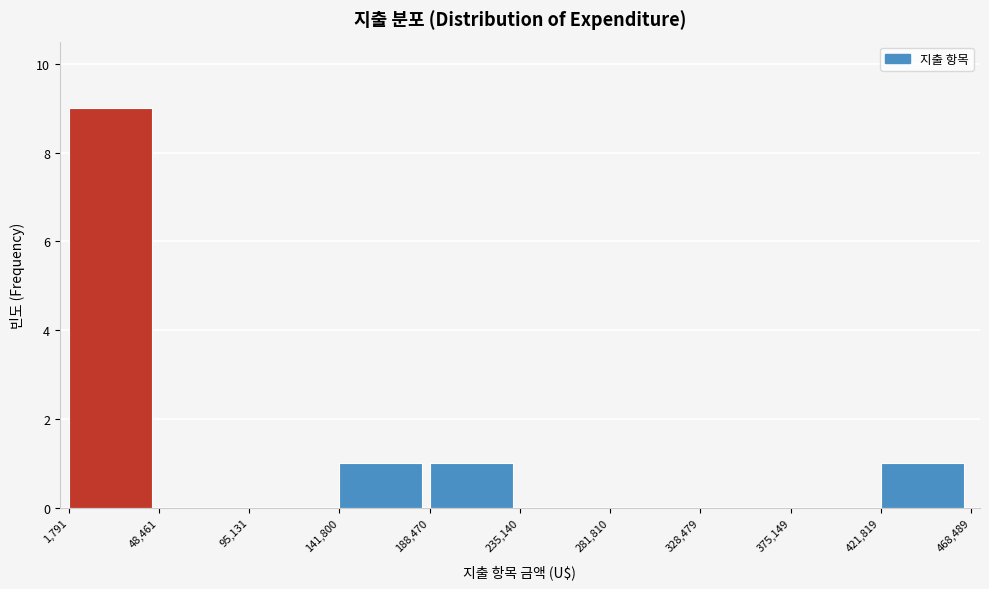

What is the height of the bar covering 1,791 to 48,461 on the x-axis? The values are not printed on the chart, so give them approximately, as read against the axis.

9